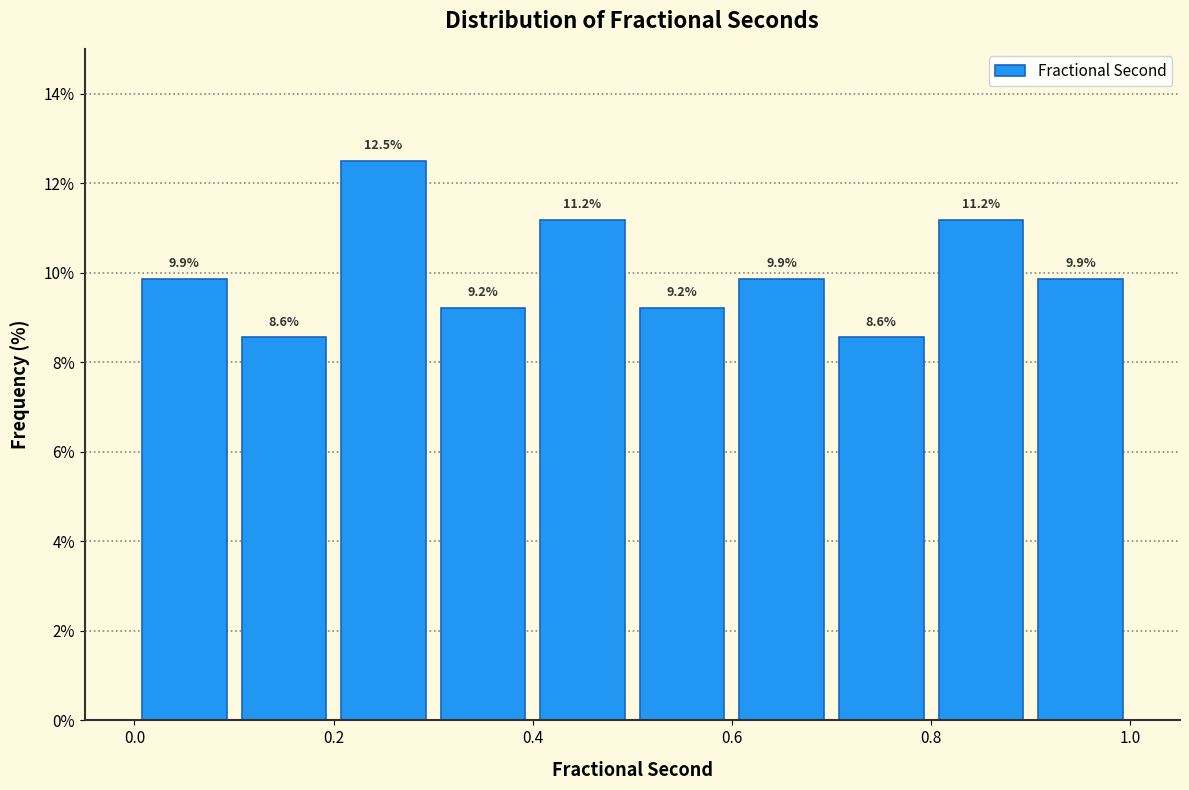

Reading left to right, list every bar in this chart as the range it spans on the x-axis followed by its height.

0.0 to 0.1: 9.9
0.1 to 0.2: 8.6
0.2 to 0.3: 12.5
0.3 to 0.4: 9.2
0.4 to 0.5: 11.2
0.5 to 0.6: 9.2
0.6 to 0.7: 9.9
0.7 to 0.8: 8.6
0.8 to 0.9: 11.2
0.9 to 1.0: 9.9